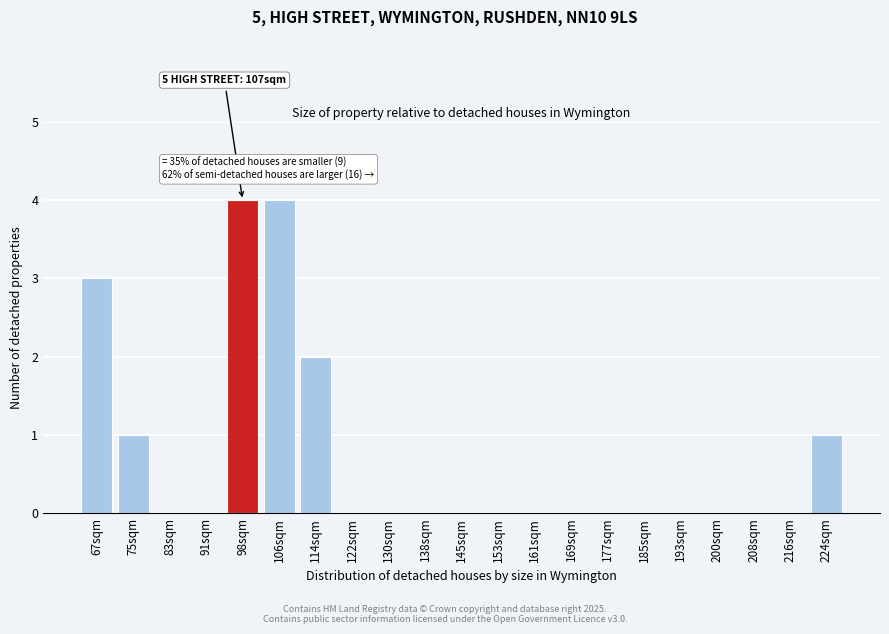

Reading left to right, what are all the values shown in this chart?

67sqm=3	75sqm=1	83sqm=0	91sqm=0	98sqm=4	106sqm=4	114sqm=2	122sqm=0	130sqm=0	138sqm=0	145sqm=0	153sqm=0	161sqm=0	169sqm=0	177sqm=0	185sqm=0	193sqm=0	200sqm=0	208sqm=0	216sqm=0	224sqm=1